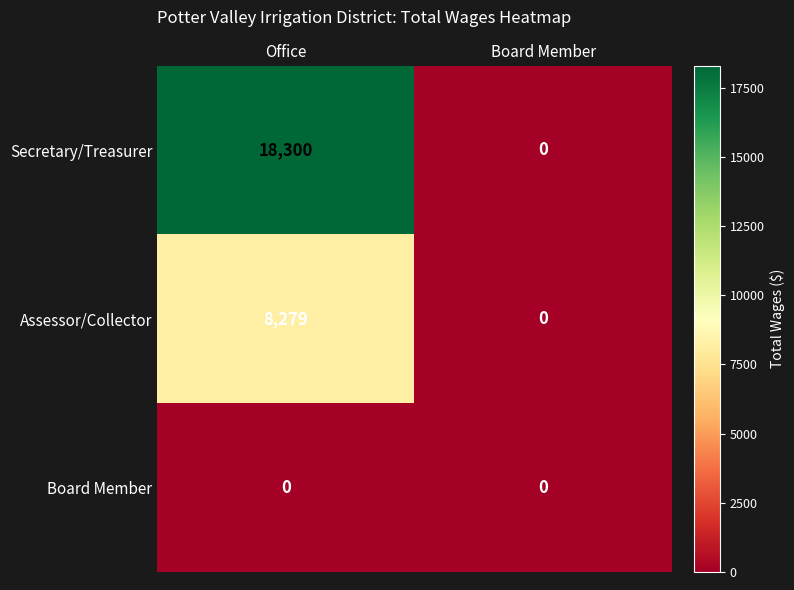

Which series changed the most between Office and Board Member?

Secretary/Treasurer